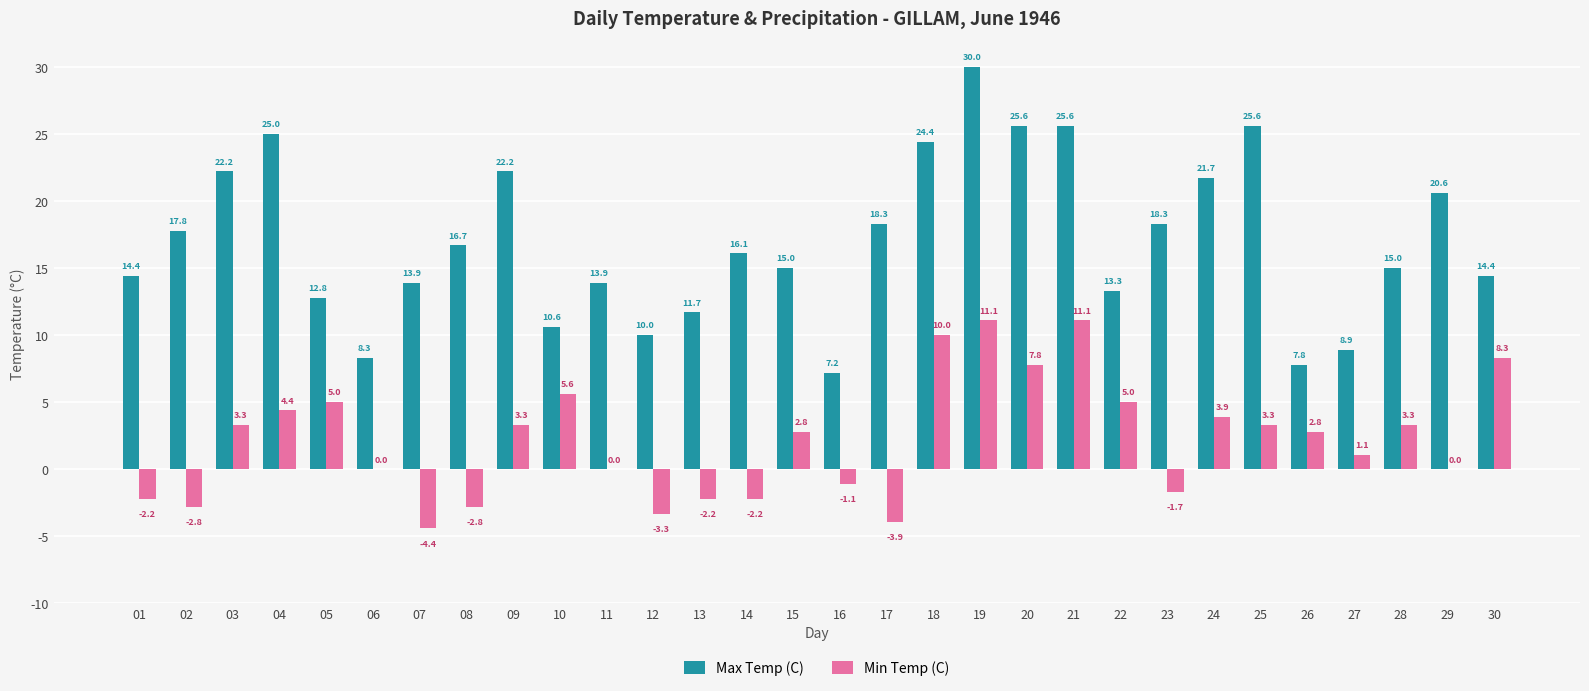

What is the highest value of the Min Temp (C) series?

11.1